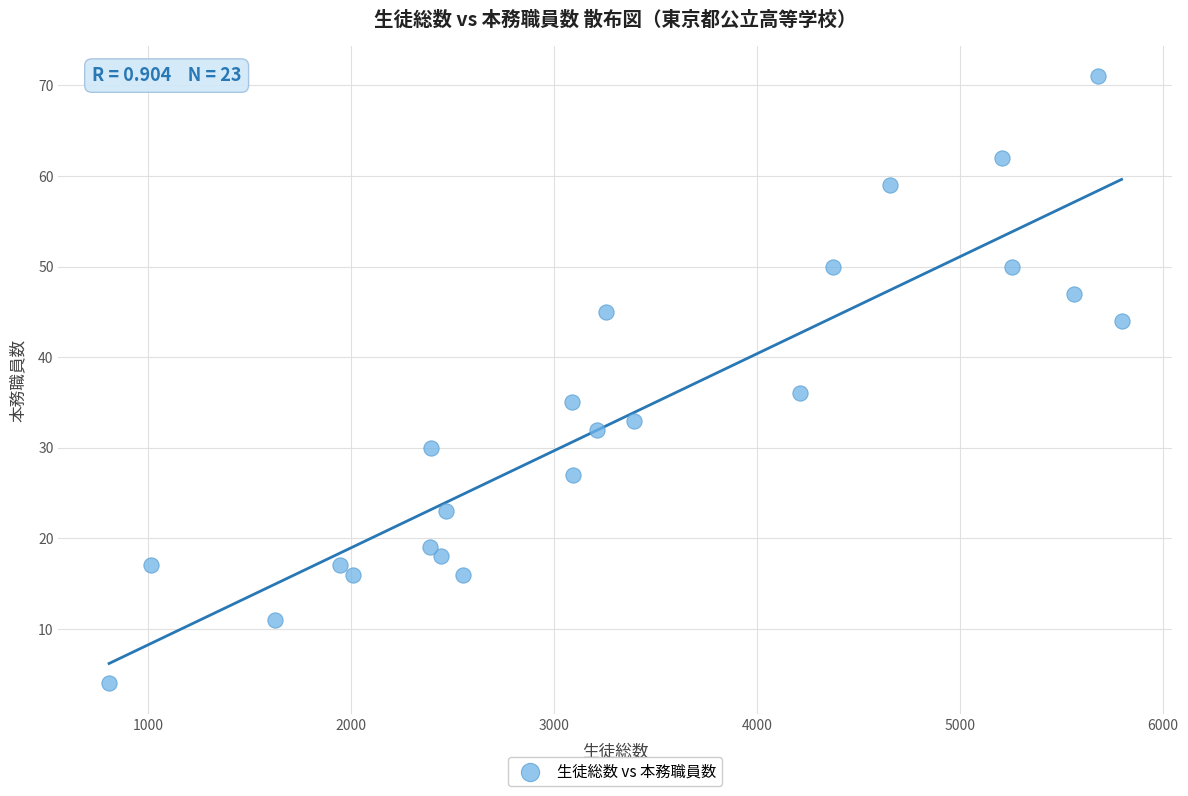

What is the range of Y values (max minus min)?

67